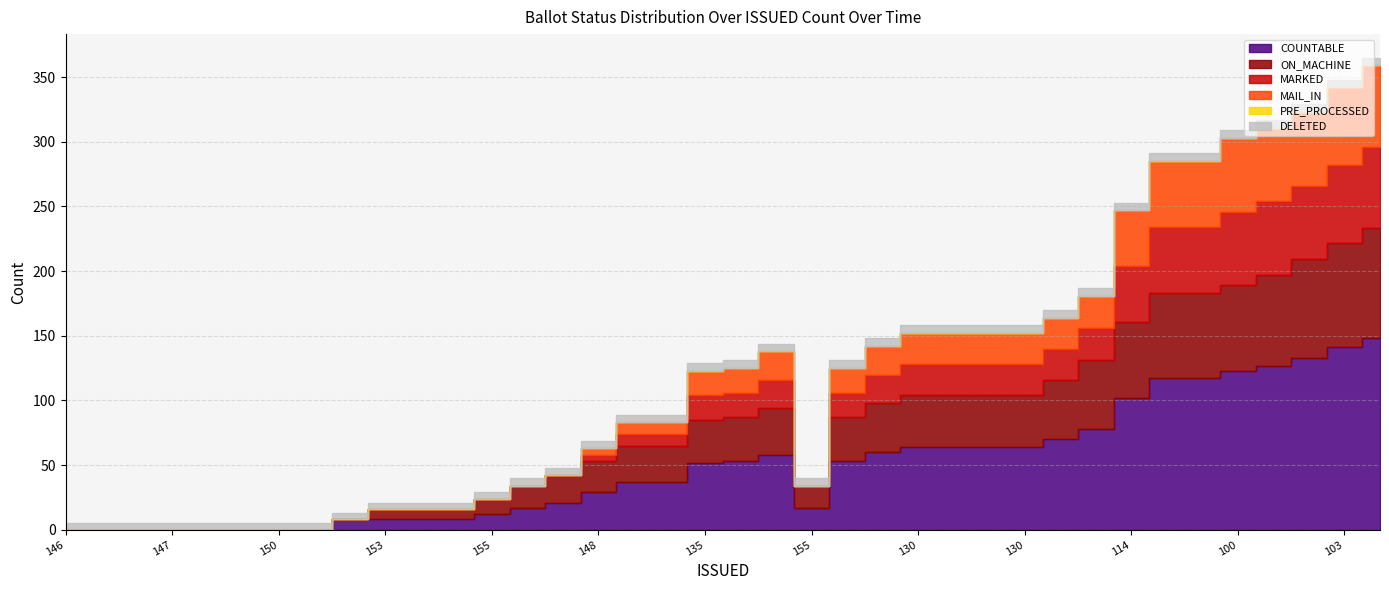

Between which two adjacent categories do ON_MACHINE and DELETED first intersect?

153 and 153